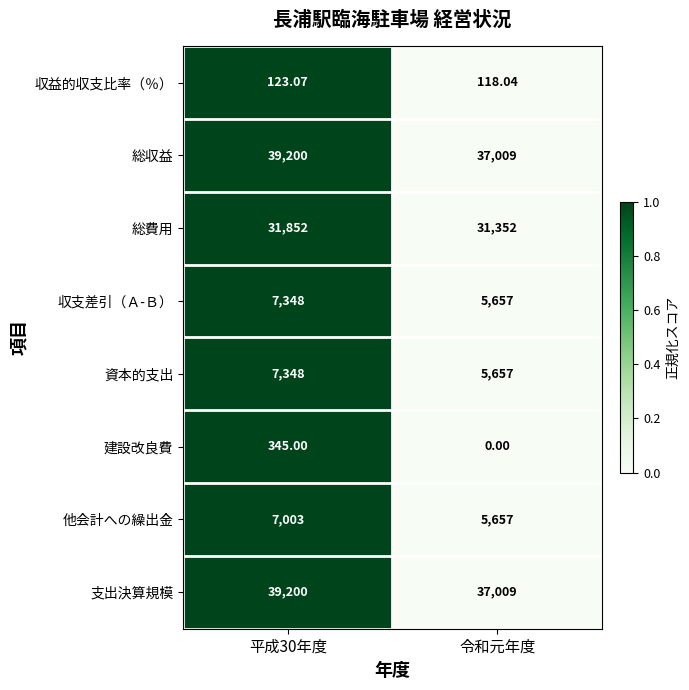

Which category has the lowest value across all series?

令和元年度